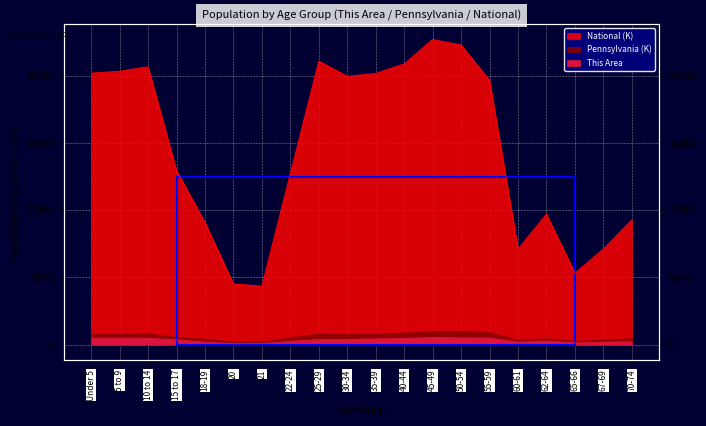

What value does the Pennsylvania series have at 62-64?

430.7